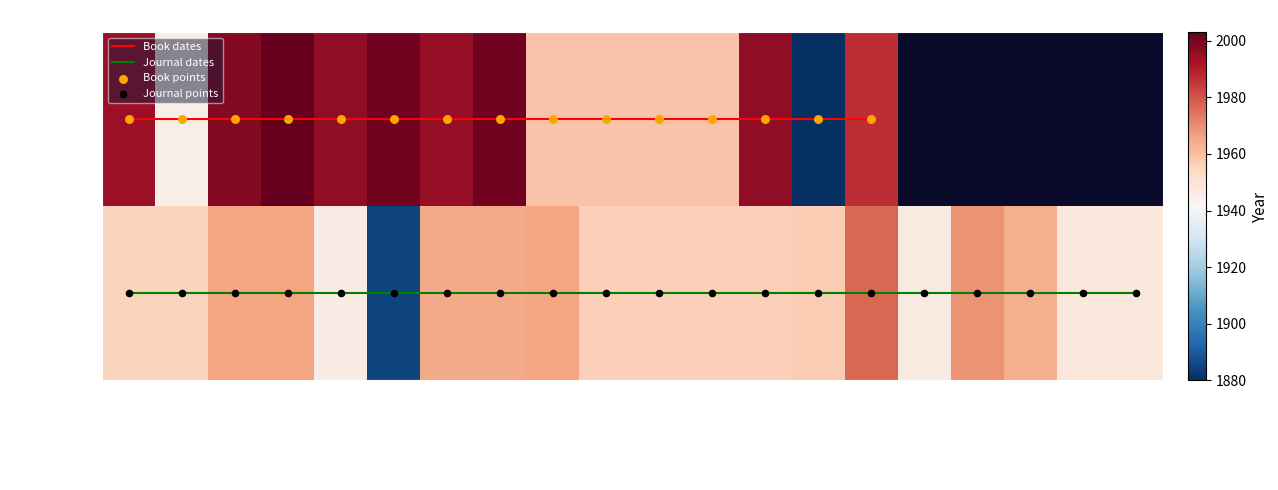

What is the smallest value displayed?

1885